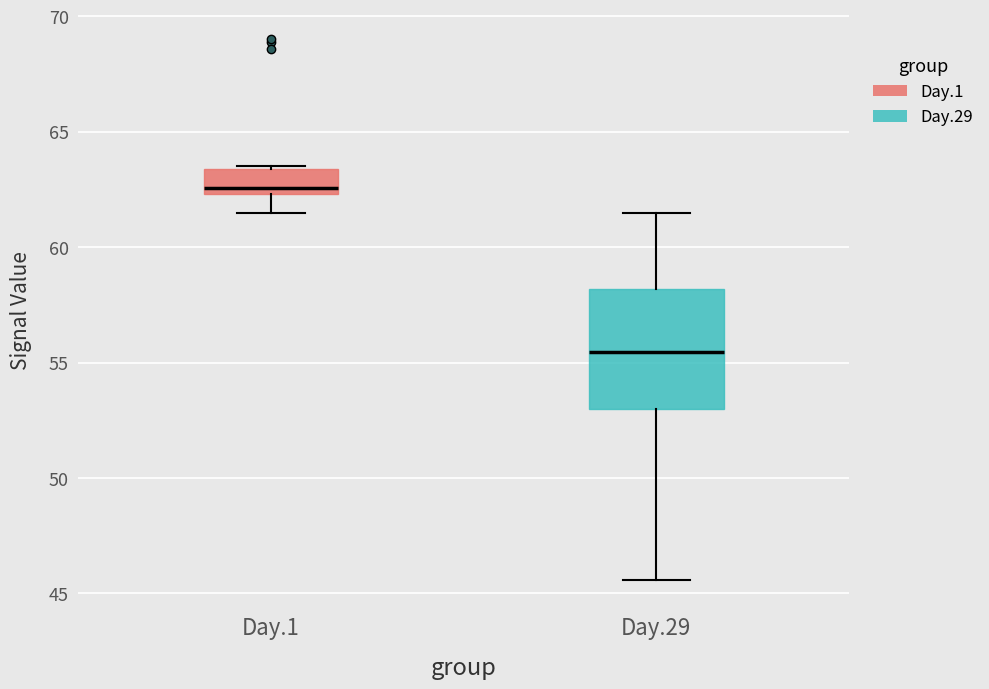

Which box is the tallest, from its lower edge to its upper edge?

Day.29